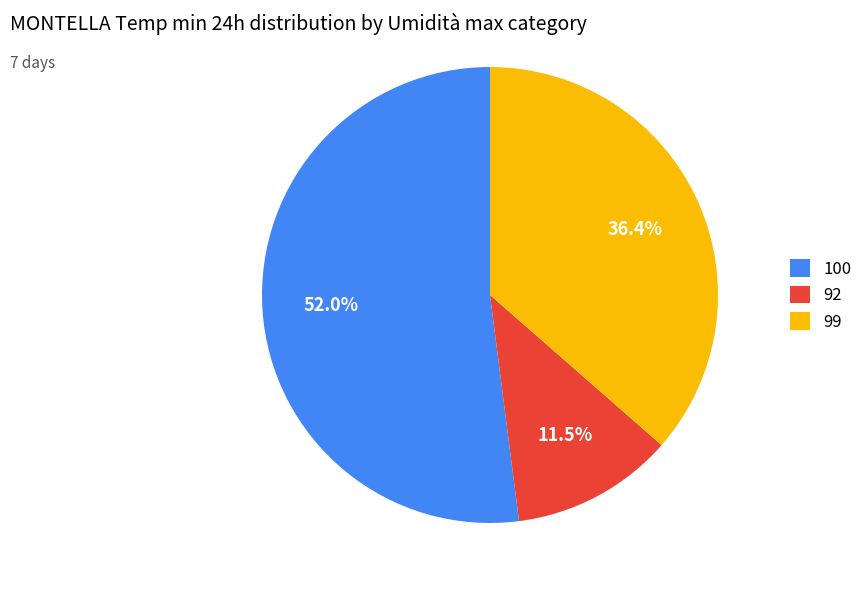

What portion of the pie excludes 99?

63.6%